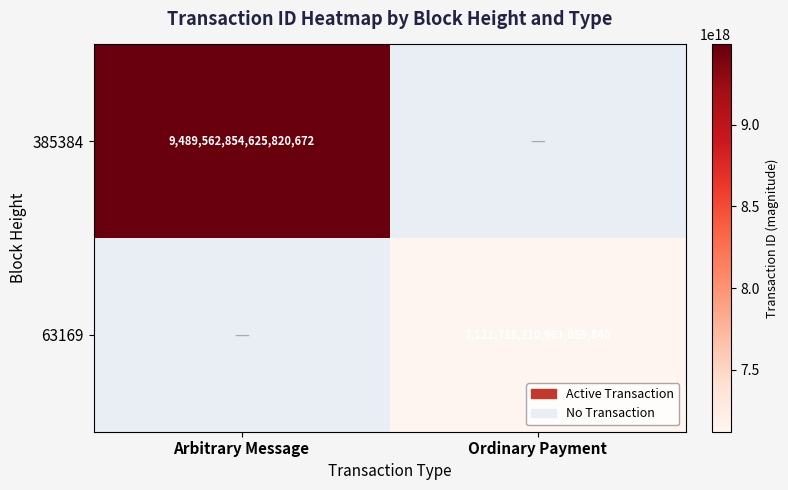

True or false: 385384 has a value of 5043524948789009408 at Arbitrary Message.

False